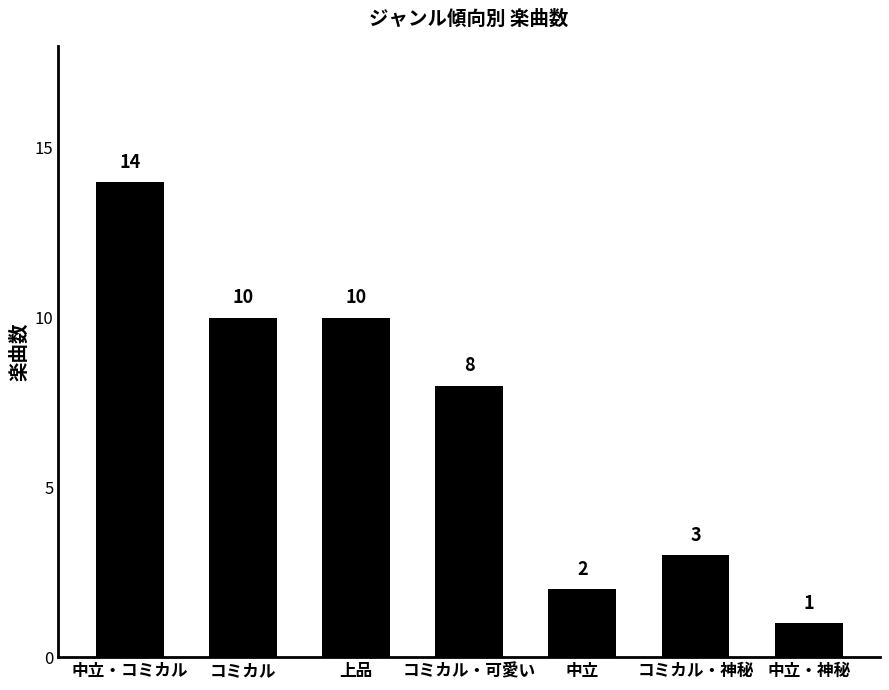

What value does the data have at 上品, to the nearest 5?

10